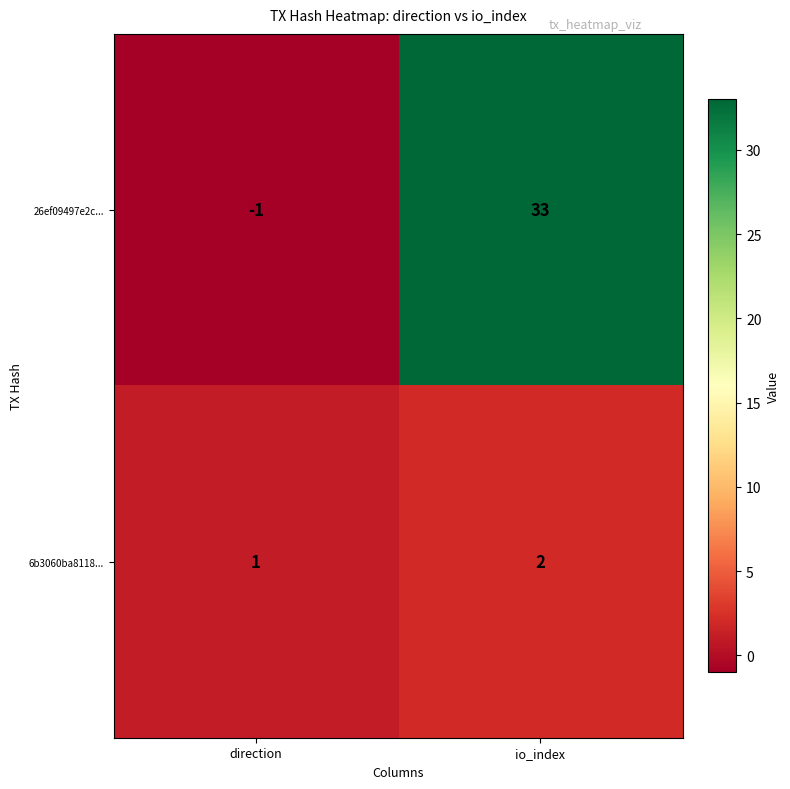

Which category has the highest value across all series?

io_index